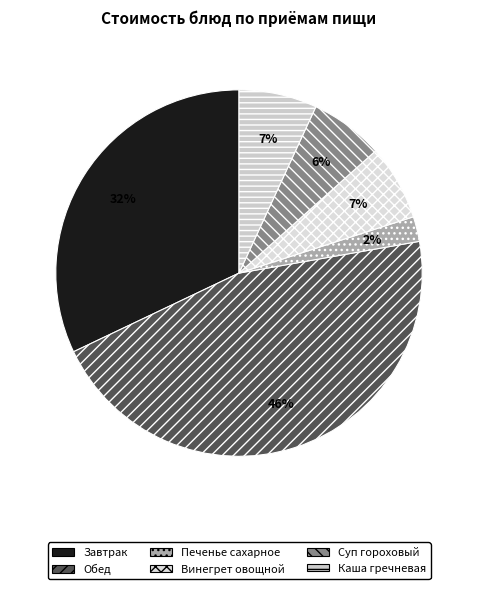

Which category has the biggest portion of the pie?

Обед